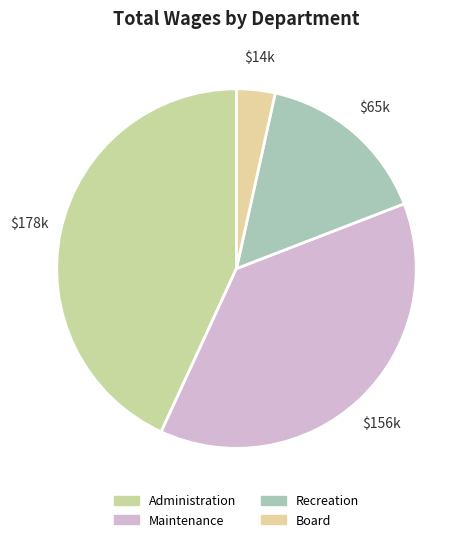

Rank the categories by value from highest to lowest.

Administration, Maintenance, Recreation, Board